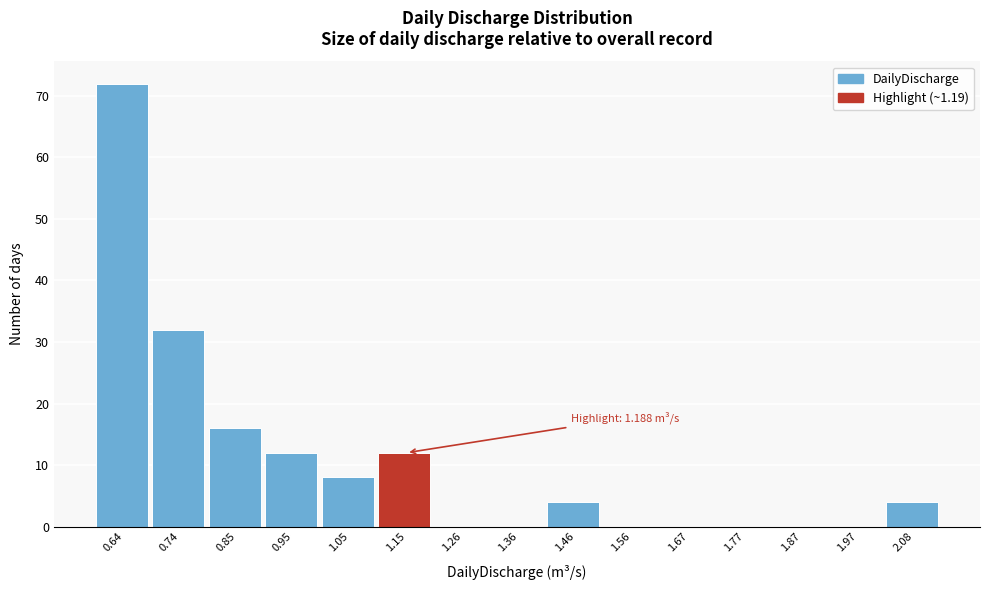

Reading left to right, transcribe all the data shown in this chart.

0.64=72	0.74=32	0.85=16	0.95=12	1.05=8	1.15=12	1.26=0	1.36=0	1.46=4	1.56=0	1.67=0	1.77=0	1.87=0	1.97=0	2.08=4